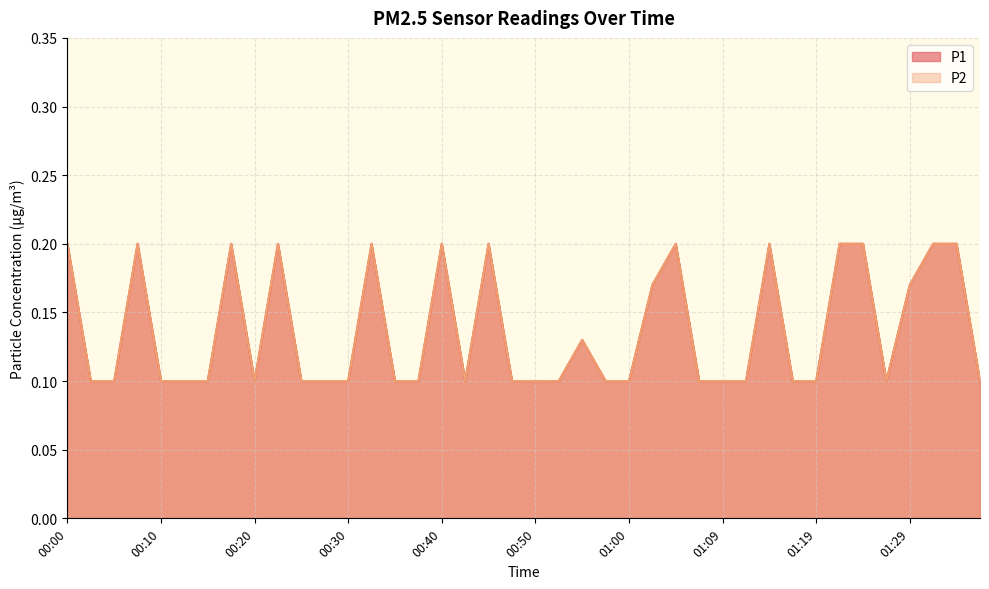

Is the value of P1 at 00:35 greater than the value of P2 at 00:23?

No